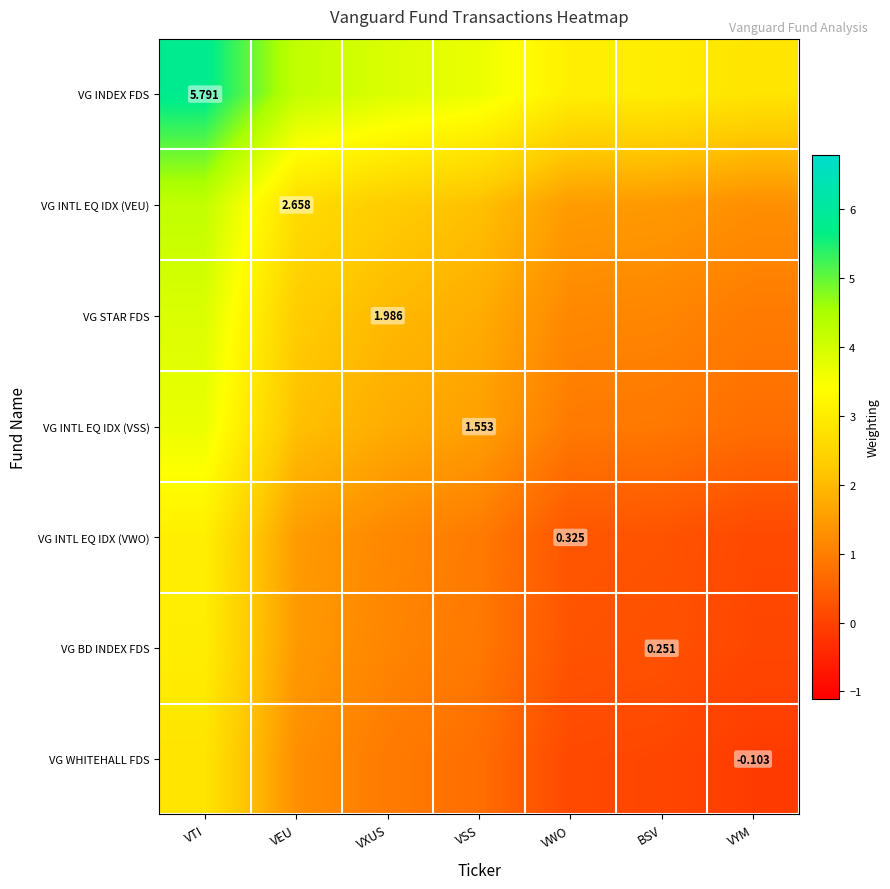

Rank the series by their maximum value, from lowest to highest.

VG WHITEHALL FDS, VG BD INDEX FDS, VG INTL EQ IDX (VWO), VG INTL EQ IDX (VSS), VG STAR FDS, VG INTL EQ IDX (VEU), VG INDEX FDS